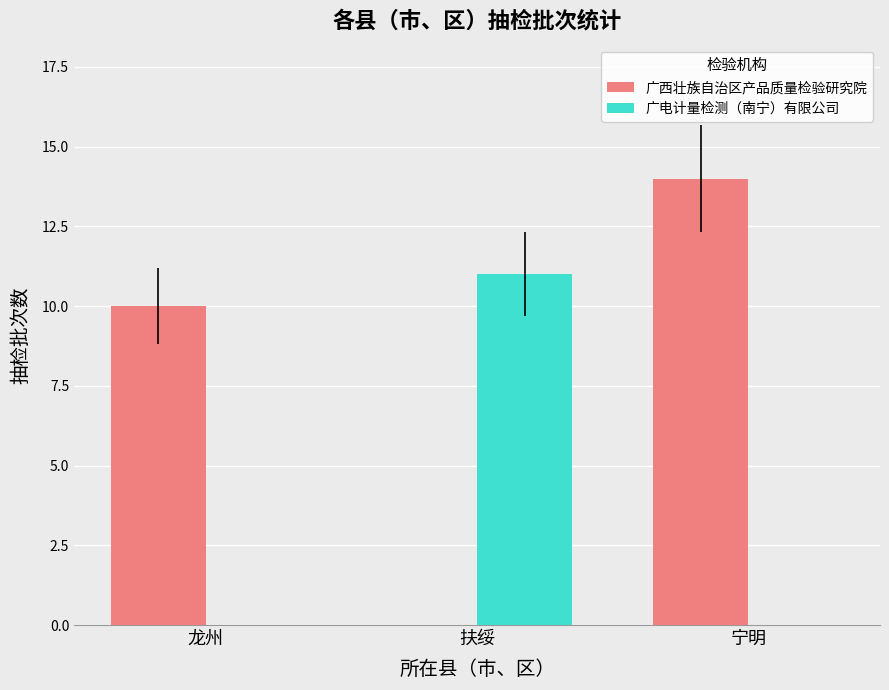

Which category has the highest value in the 广电计量检测（南宁）有限公司 series?

扶绥